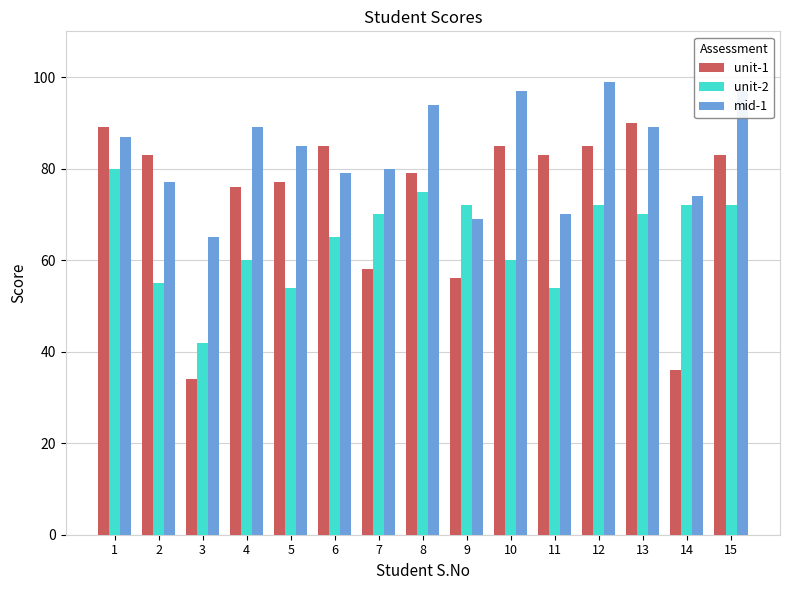

What is the highest value of the unit-1 series?

90